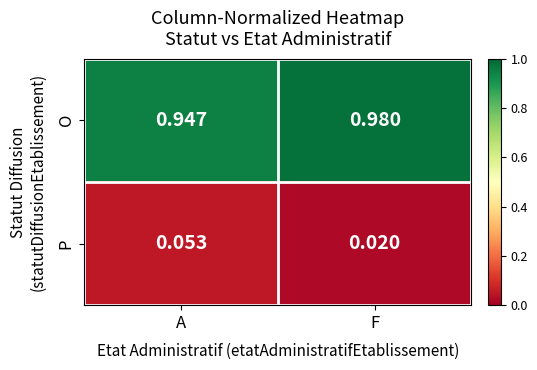

Rank the series at F from lowest to highest value.

P, O